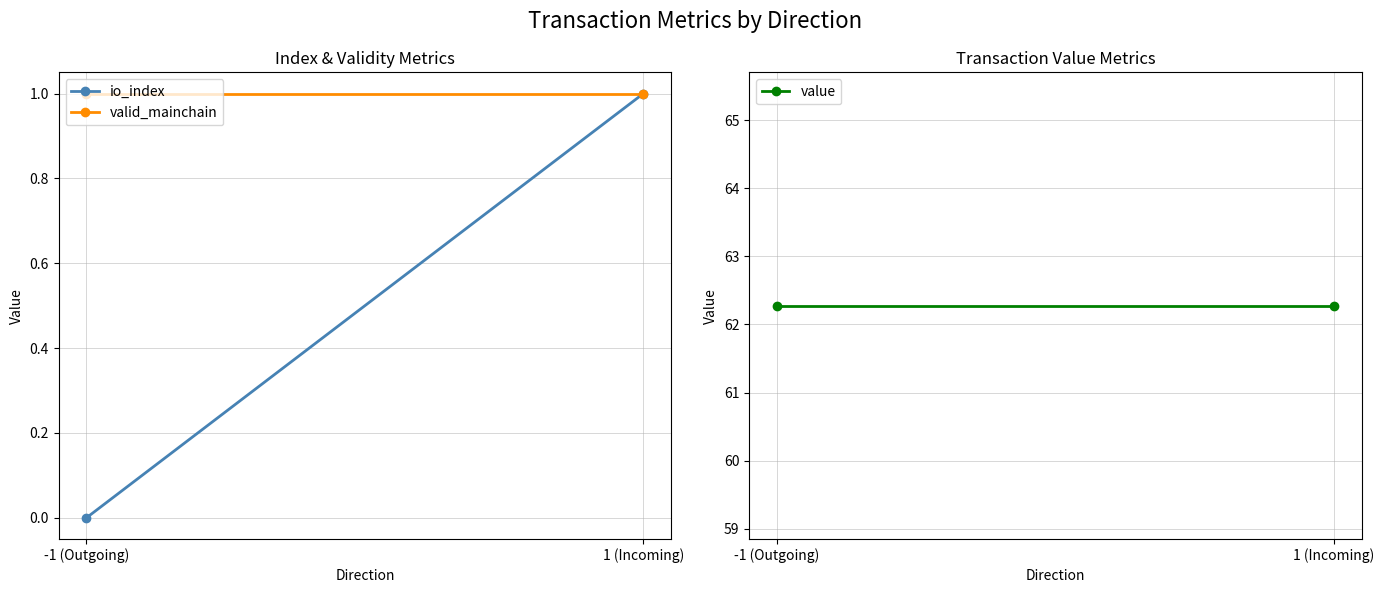

How many lines are shown in the chart?

3